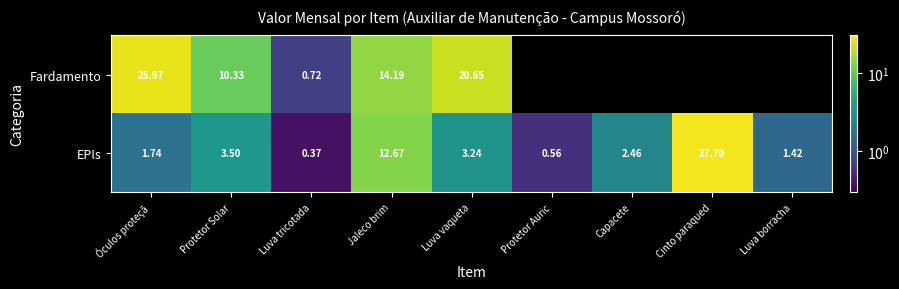

At Luva tricotada, list the series in order from largest to smallest.

Fardamento, EPIs